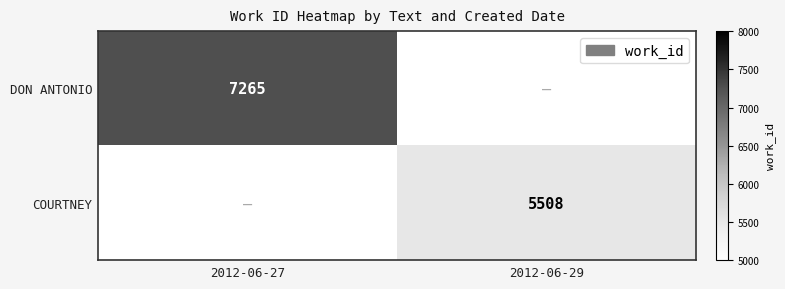

True or false: COURTNEY has a value of 1447 at 2012-06-29.

False